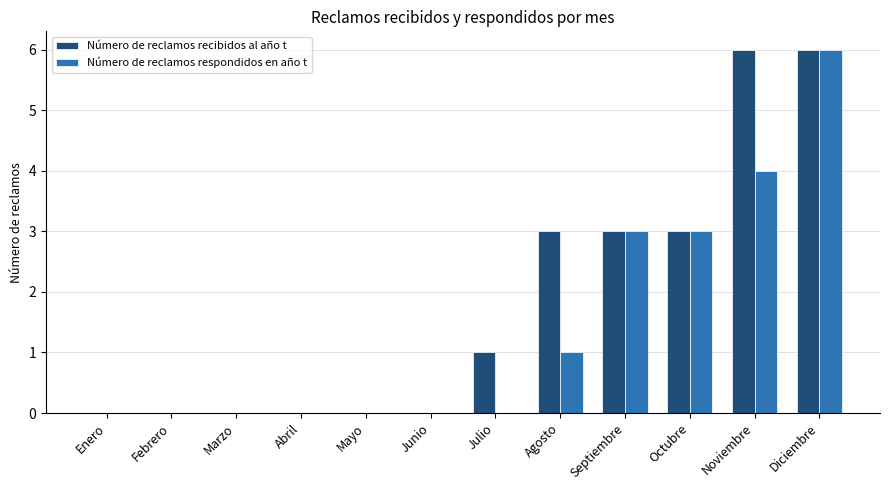

Count the Número de reclamos respondidos en año t values in the range 0 to 3.

10